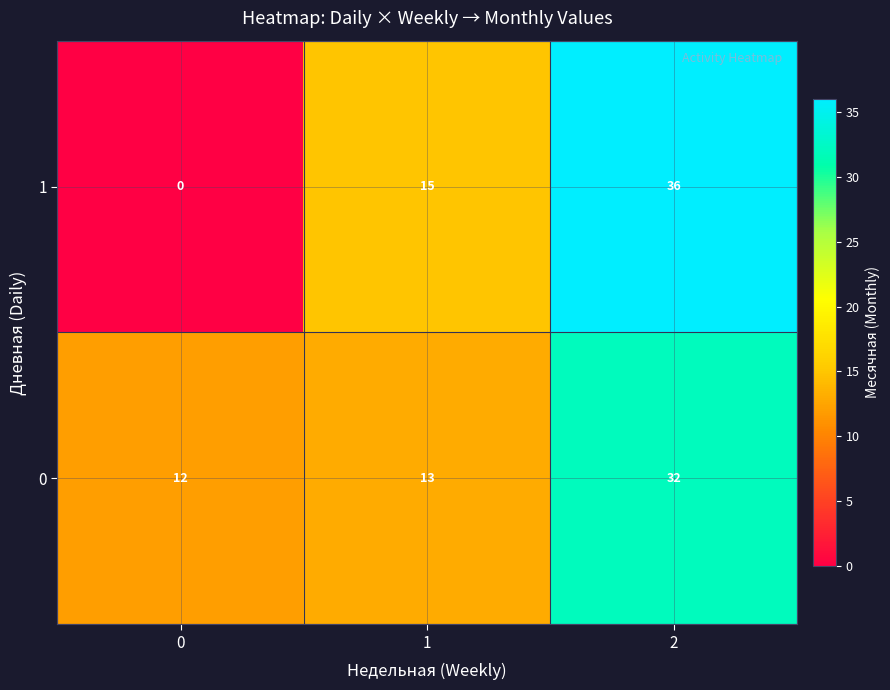

The 1 series shows 13 at 2. True or false?

False